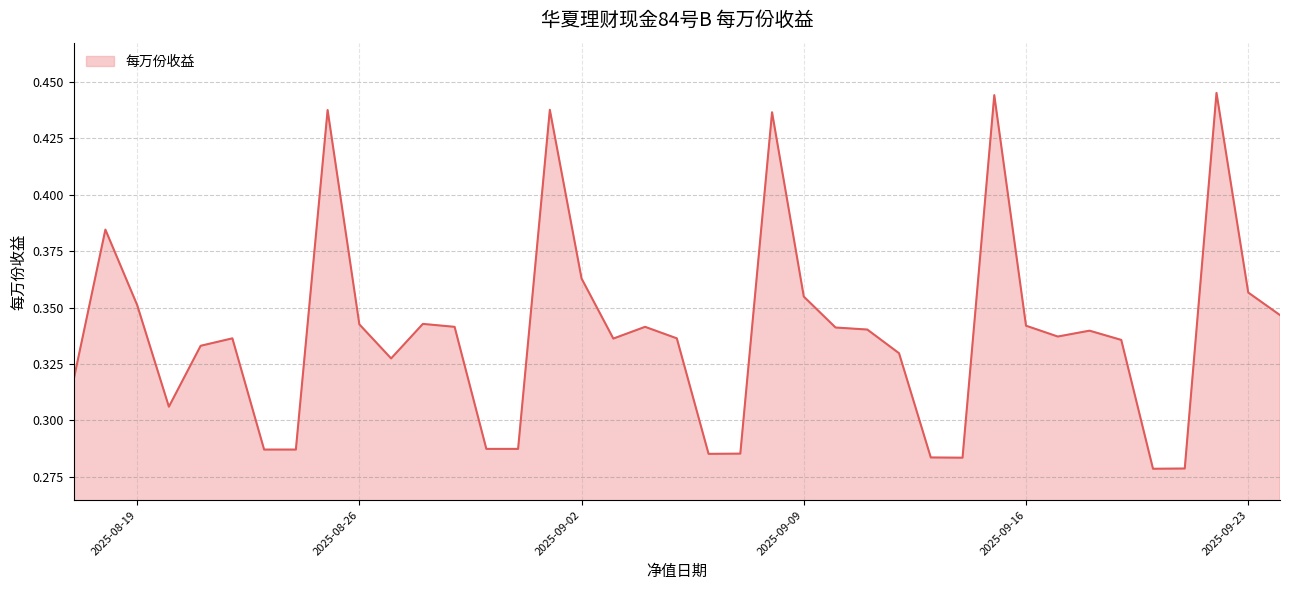

Which label corresponds to the largest value in the chart?

2025-09-22